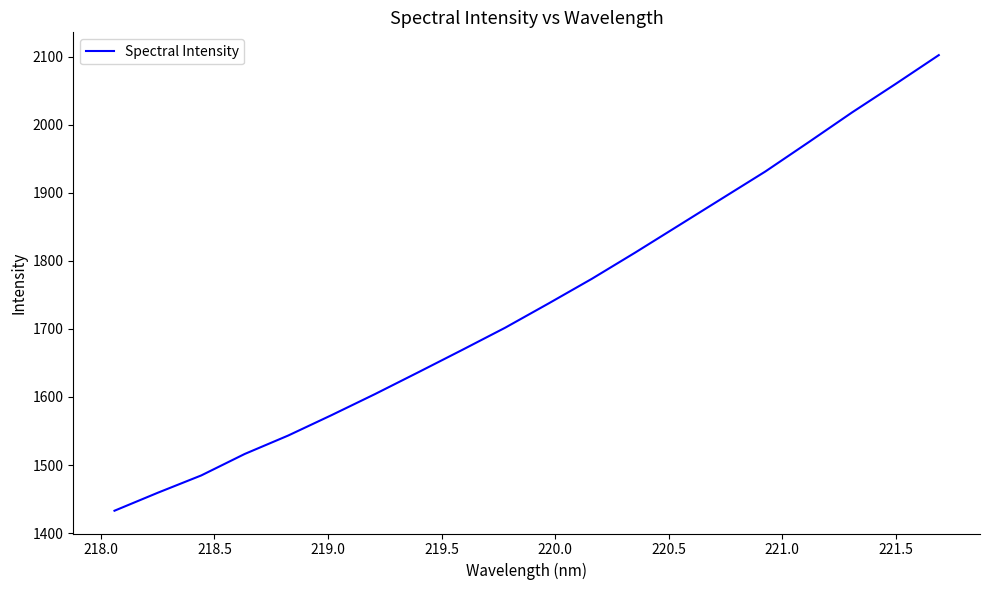

What is the difference between the maximum and minimum values?

669.1